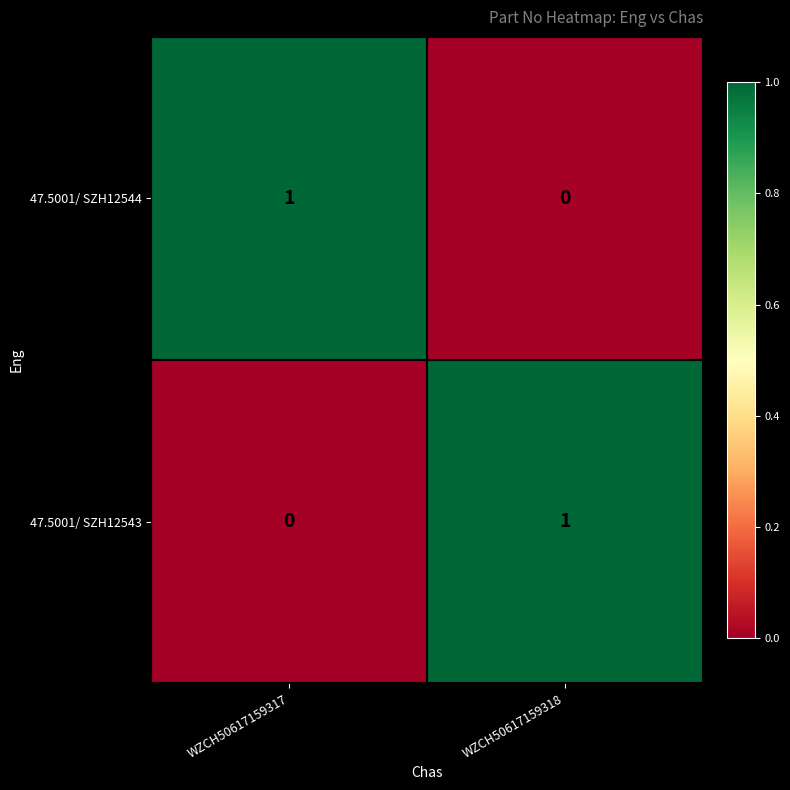

Rank the series at WZCH50617159318 from lowest to highest value.

47.5001/ SZH12544, 47.5001/ SZH12543